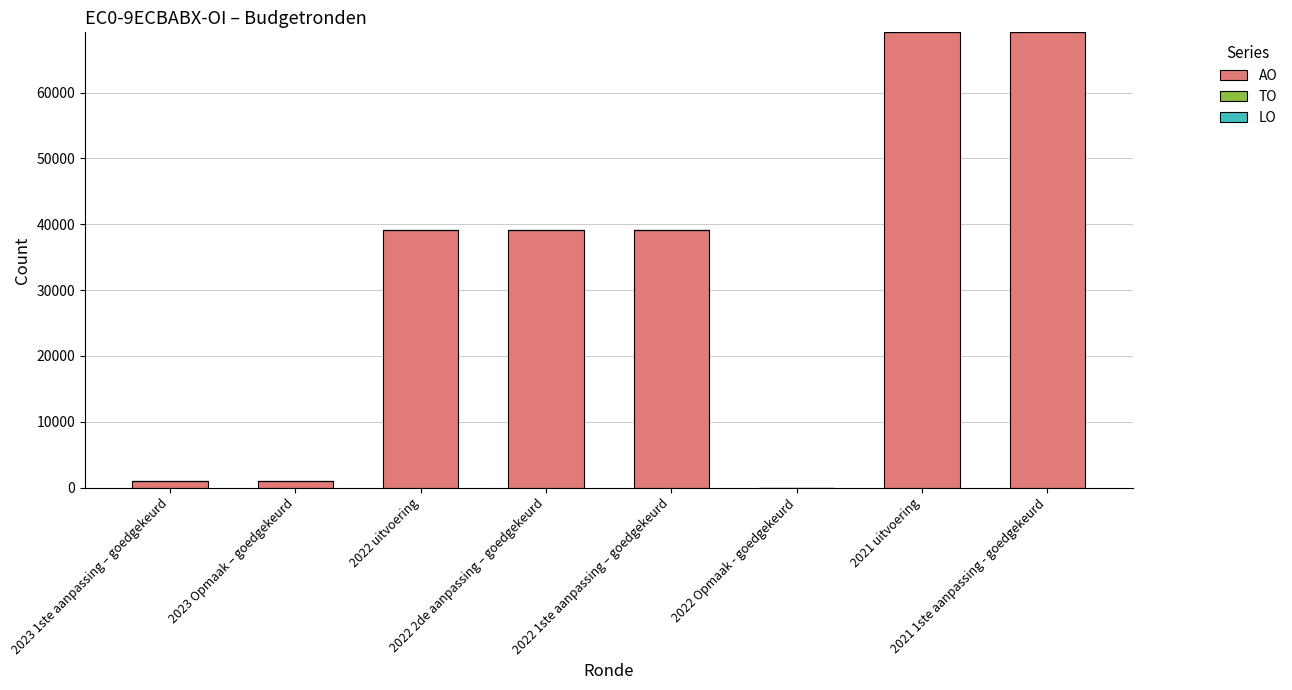

What is the maximum value shown in the chart?

69162